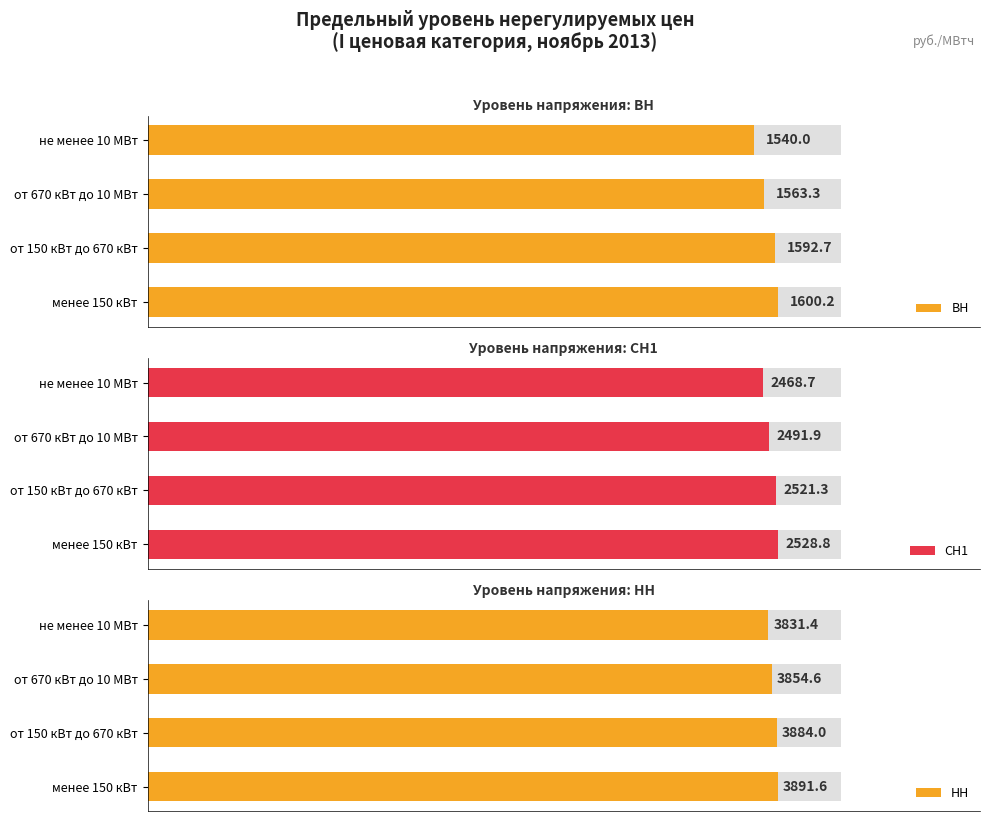

What is the minimum value shown in the chart?

1540.0